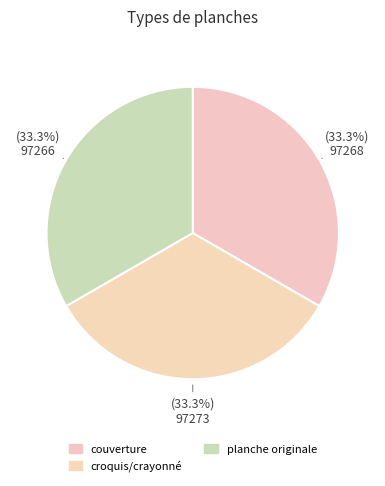

Which has a higher value, couverture or croquis/crayonné?

croquis/crayonné